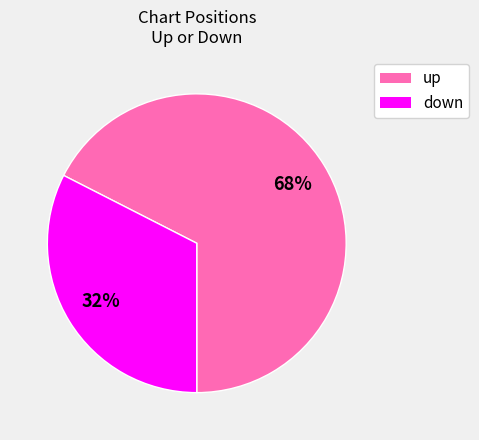

Rank the categories by value from highest to lowest.

up, down